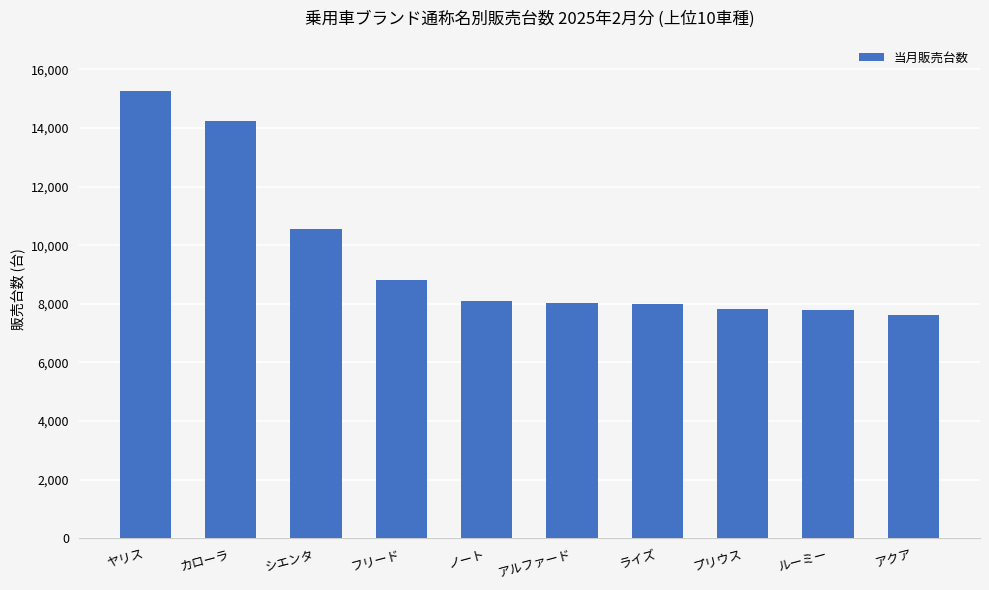

How many data points does each series have?

10